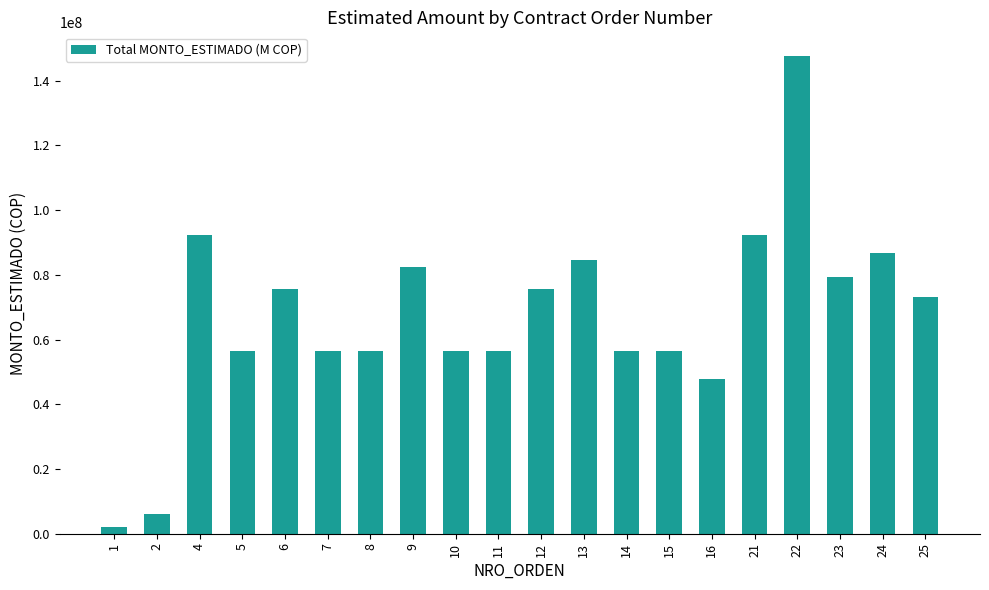

Does the chart contain any negative values?

No